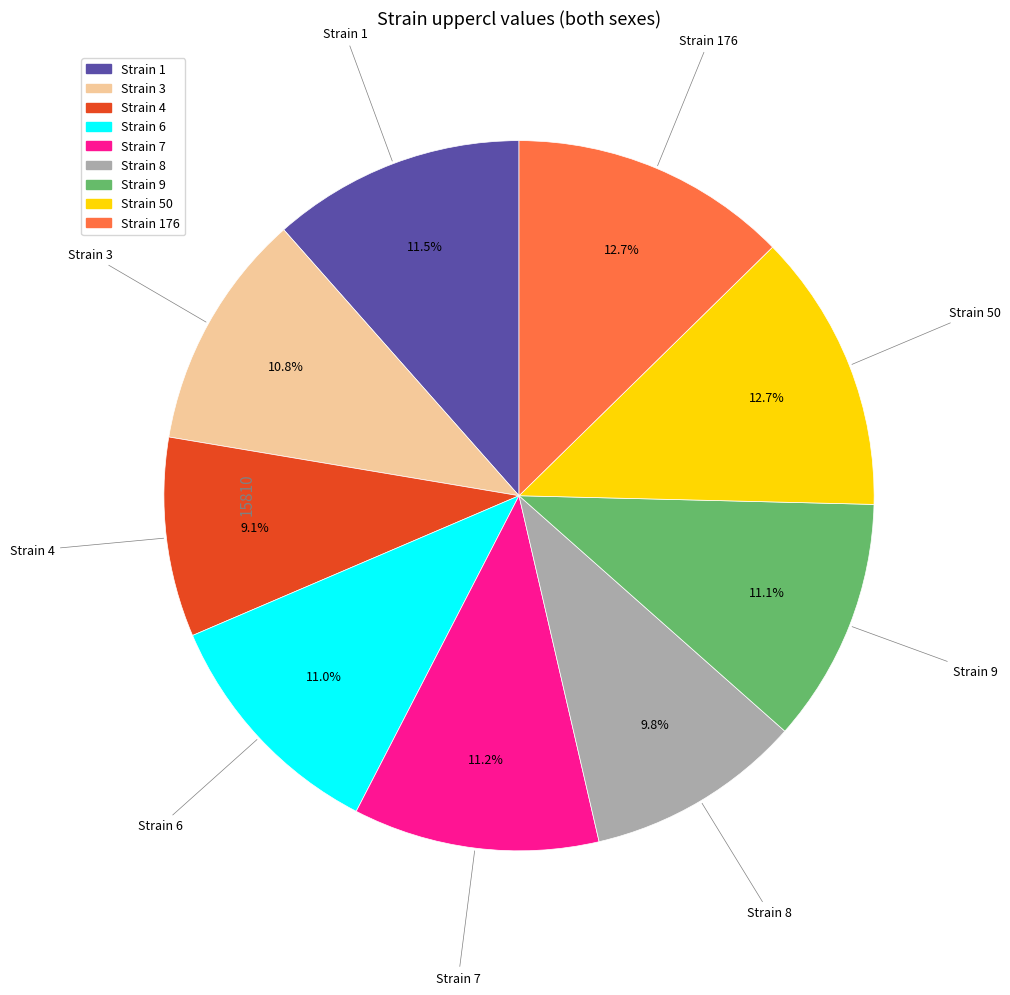

Is there a majority slice in this chart?

No